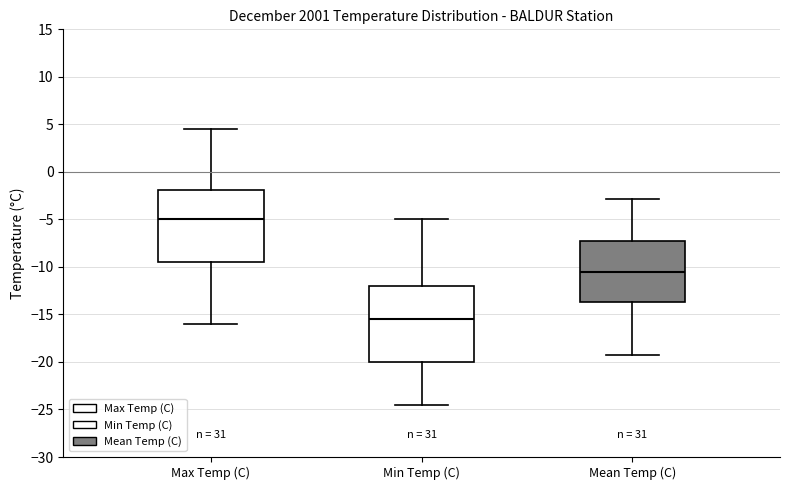

Where does the median line of the box for Min Temp (C) sit on the y-axis? The values are not printed on the chart, so give them approximately, as read against the axis.

-15.5